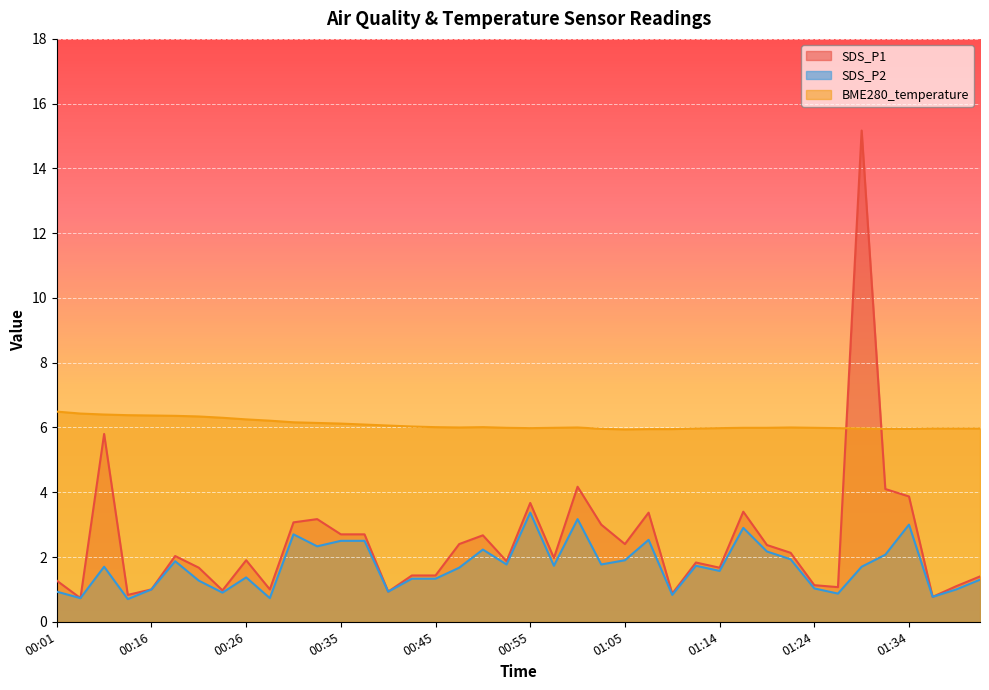

How many distinct data groups are displayed?

3